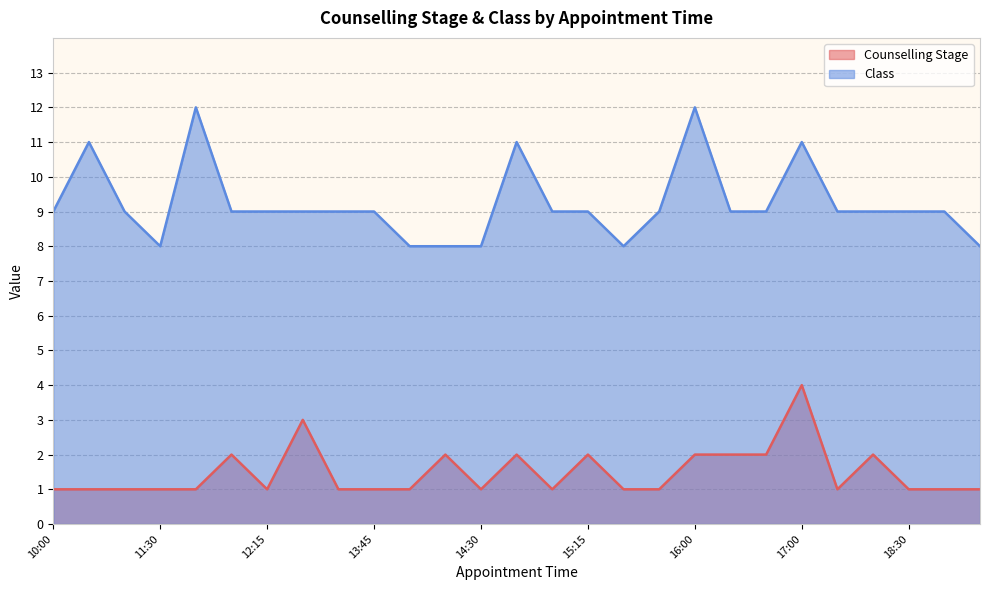

Rank the series by their maximum value, from highest to lowest.

Class, Counselling Stage